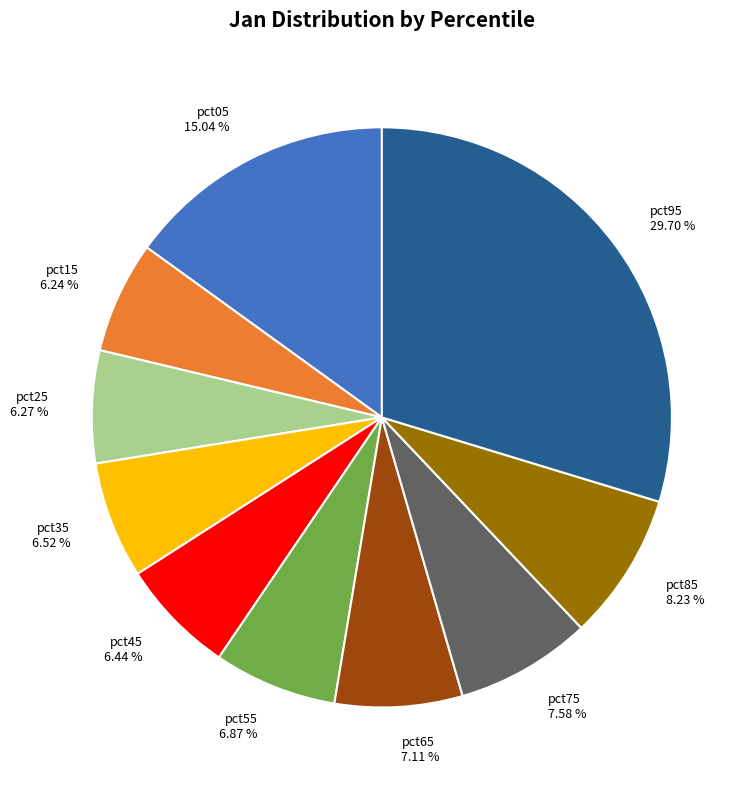

What percentage is the pct55 slice, to the nearest percent?

7%